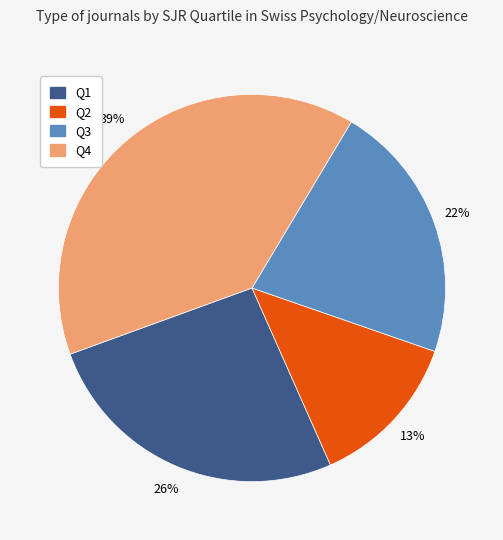

To the nearest percent, what is the combined percentage of Q4 and Q1?

65%